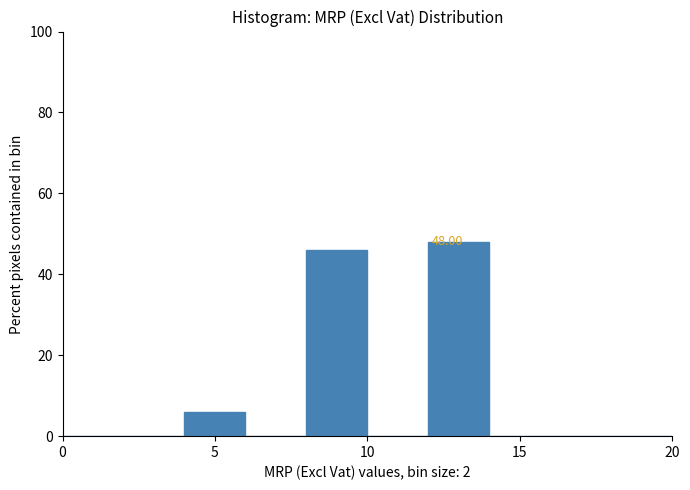

Which range on the x-axis has the tallest bar?

12 to 14